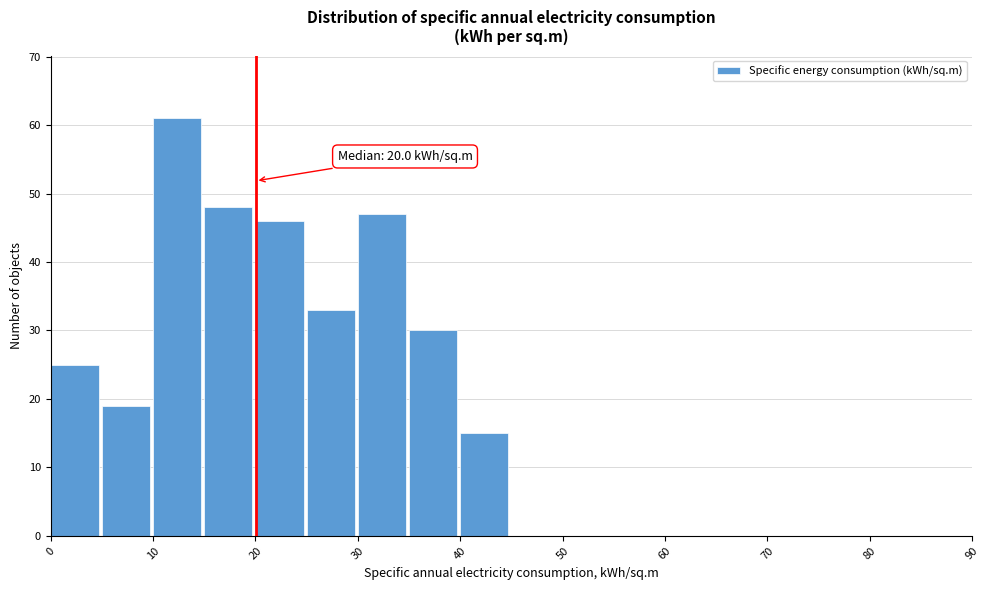

Which range on the x-axis has the tallest bar?

10 to 15